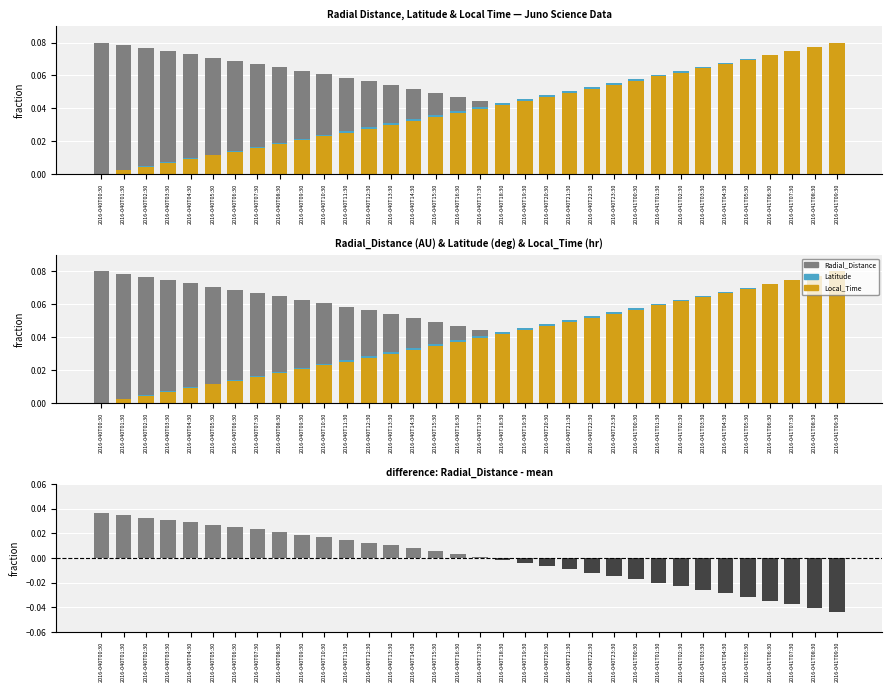

Does the chart contain any negative values?

Yes